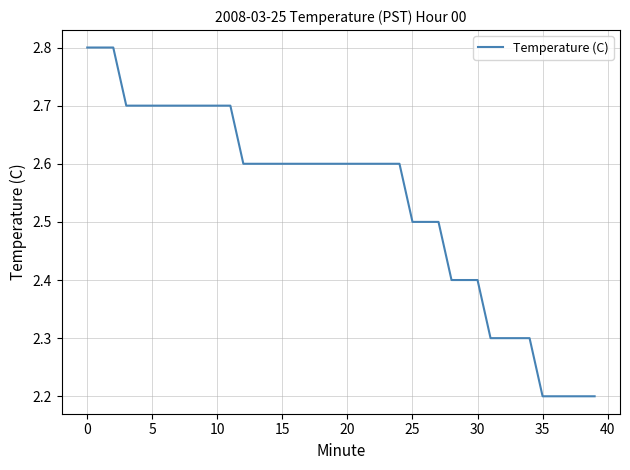

Reading left to right, transcribe all the data shown in this chart.

2.8	2.8	2.8	2.7	2.7	2.7	2.7	2.7	2.7	2.7	2.7	2.7	2.6	2.6	2.6	2.6	2.6	2.6	2.6	2.6	2.6	2.6	2.6	2.6	2.6	2.5	2.5	2.5	2.4	2.4	2.4	2.3	2.3	2.3	2.3	2.2	2.2	2.2	2.2	2.2